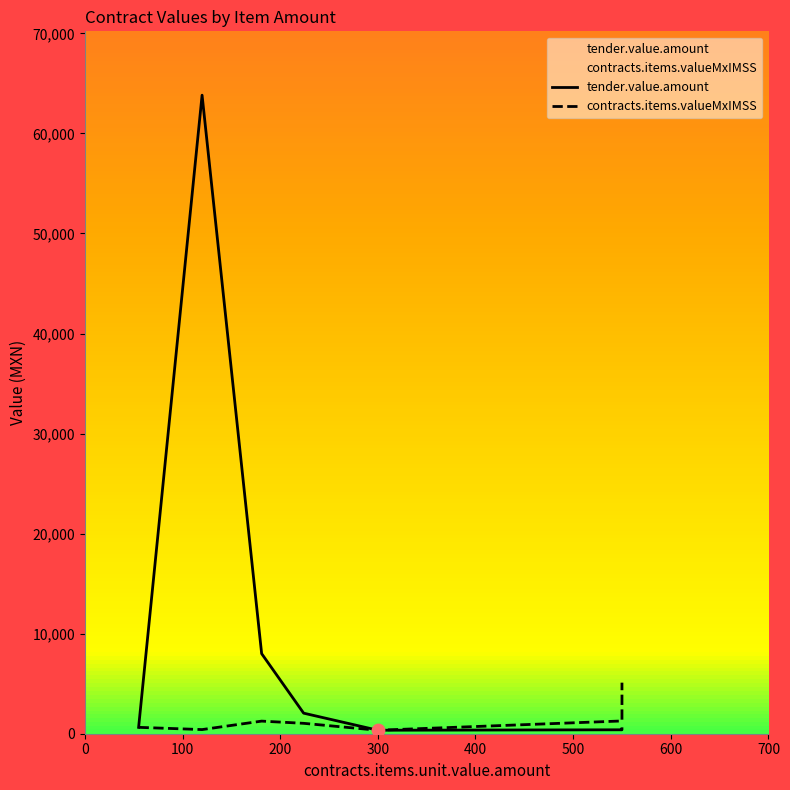

What are all the series names shown in the legend?

tender.value.amount, contracts.items.valueMxIMSS